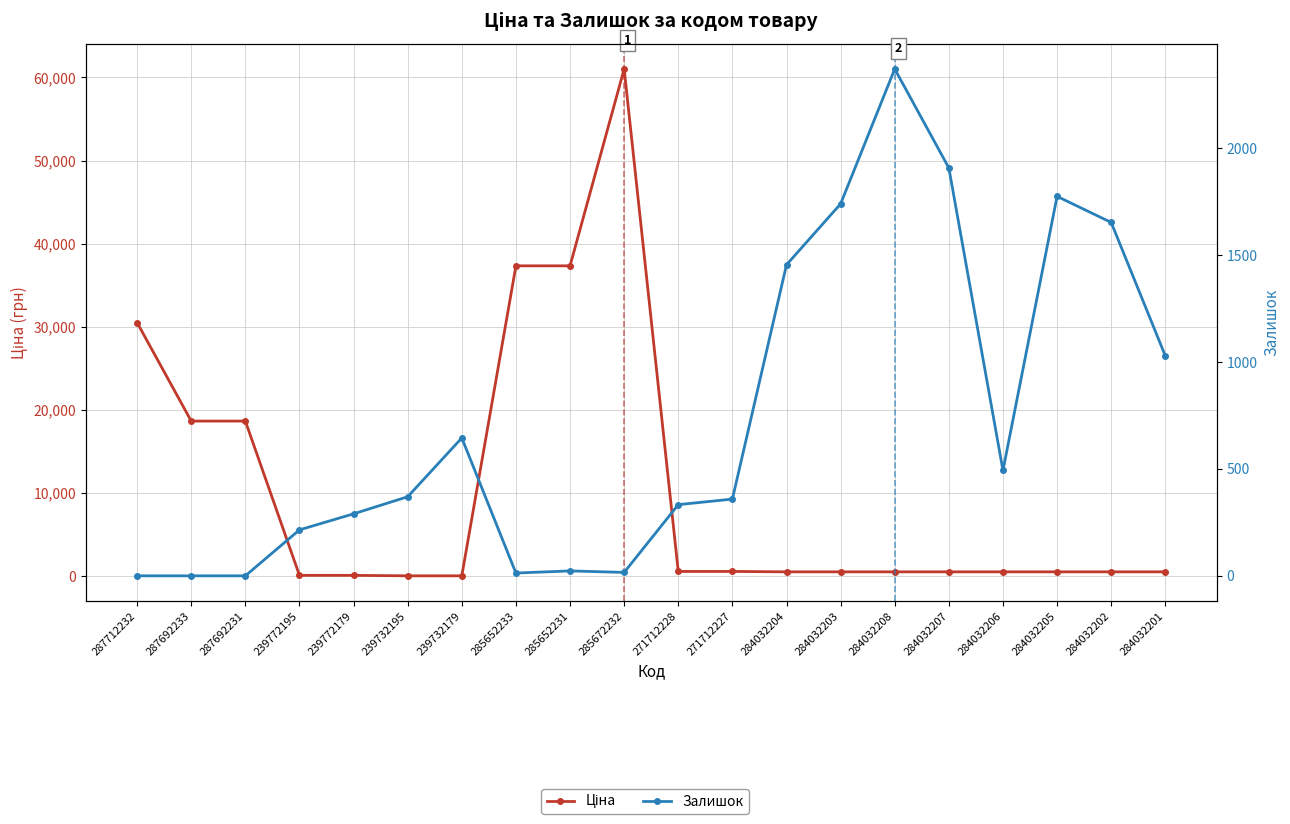

What is the average value of the Залишок series?

734.4